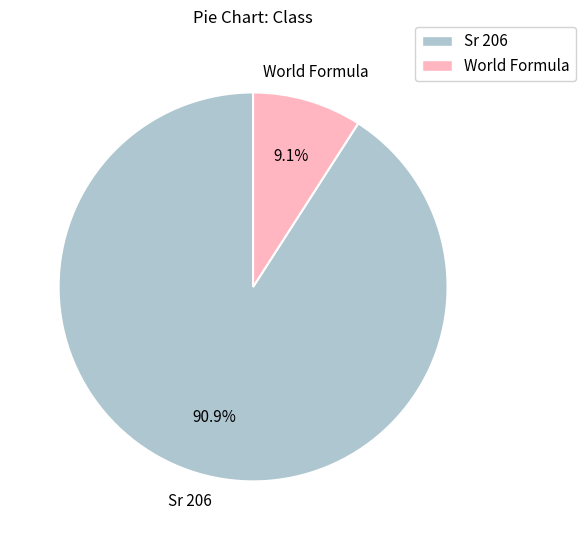

Rank the categories by value from highest to lowest.

Sr 206, World Formula